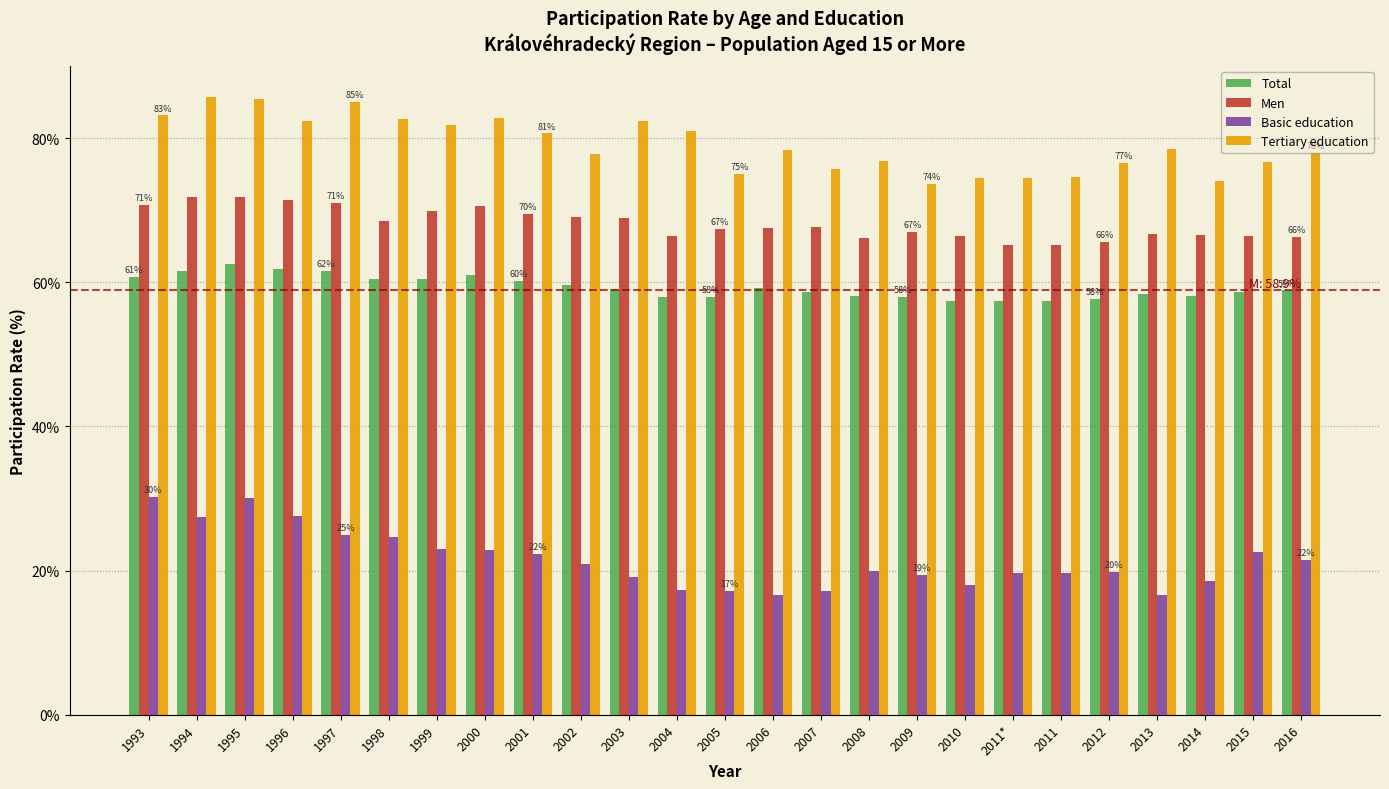

What is the sum of the Tertiary education values at 2009 and 1997?

158.8